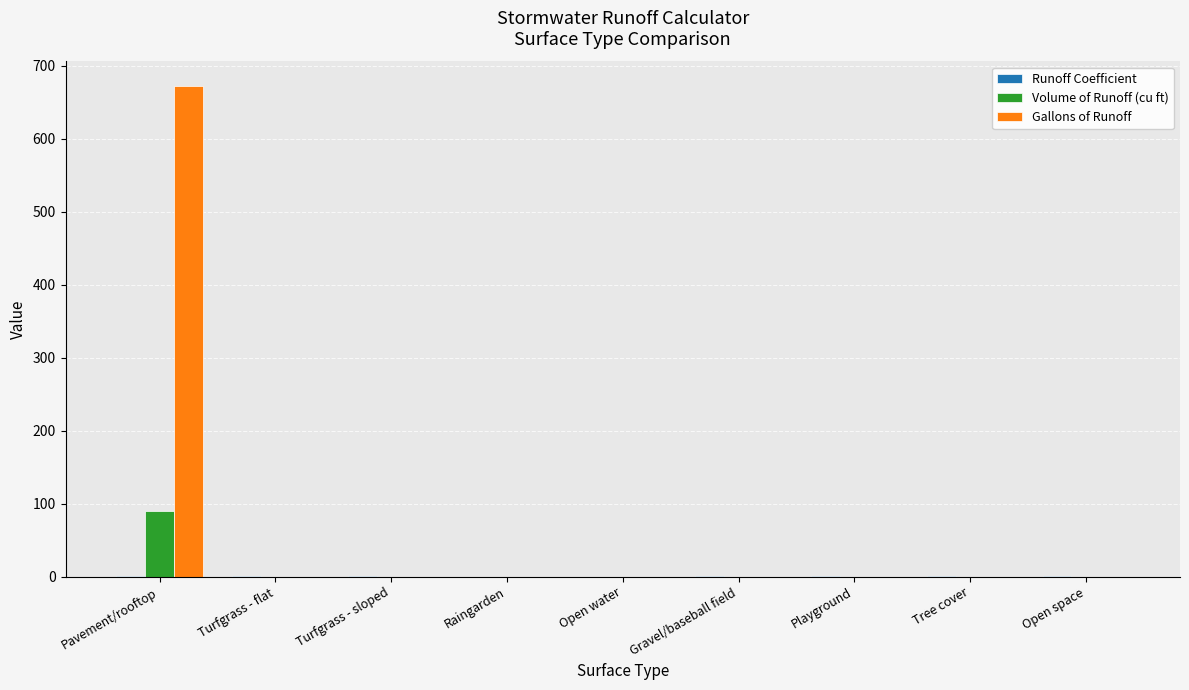

How many series are shown in this chart?

3